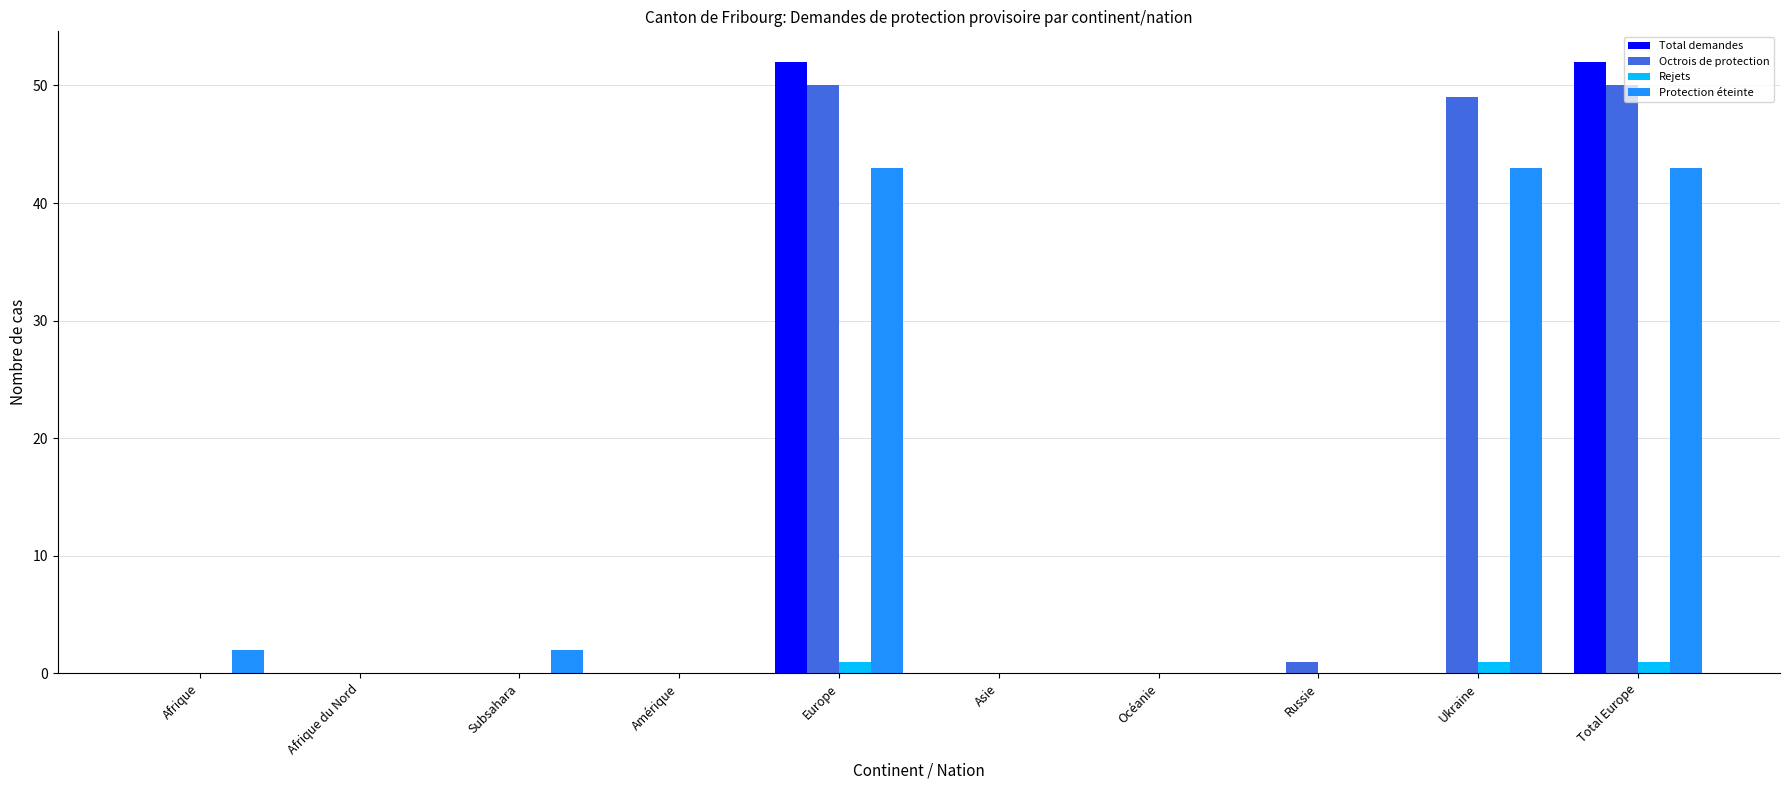

What is the highest value of the Protection éteinte series?

43